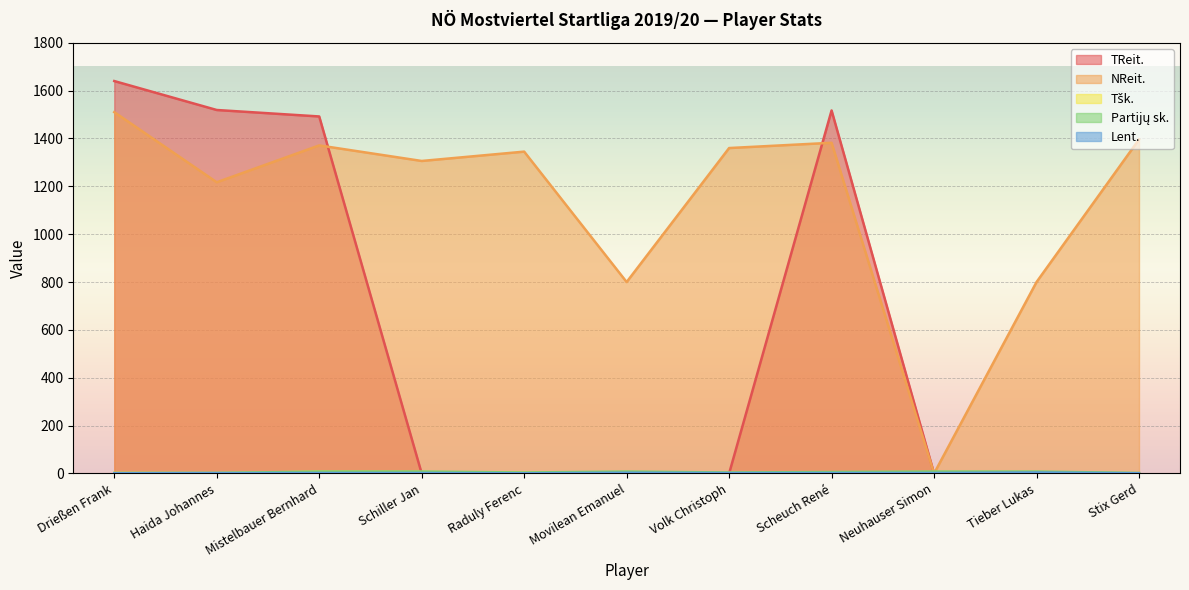

Between Mistelbauer Bernhard and Schiller Jan, which series saw the biggest shift?

TReit.